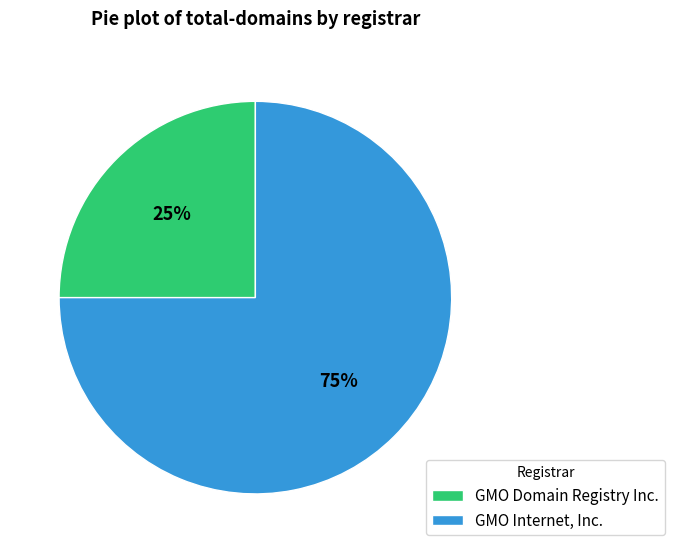

Combined, do GMO Domain Registry Inc. and GMO Internet, Inc. account for over 50%?

Yes